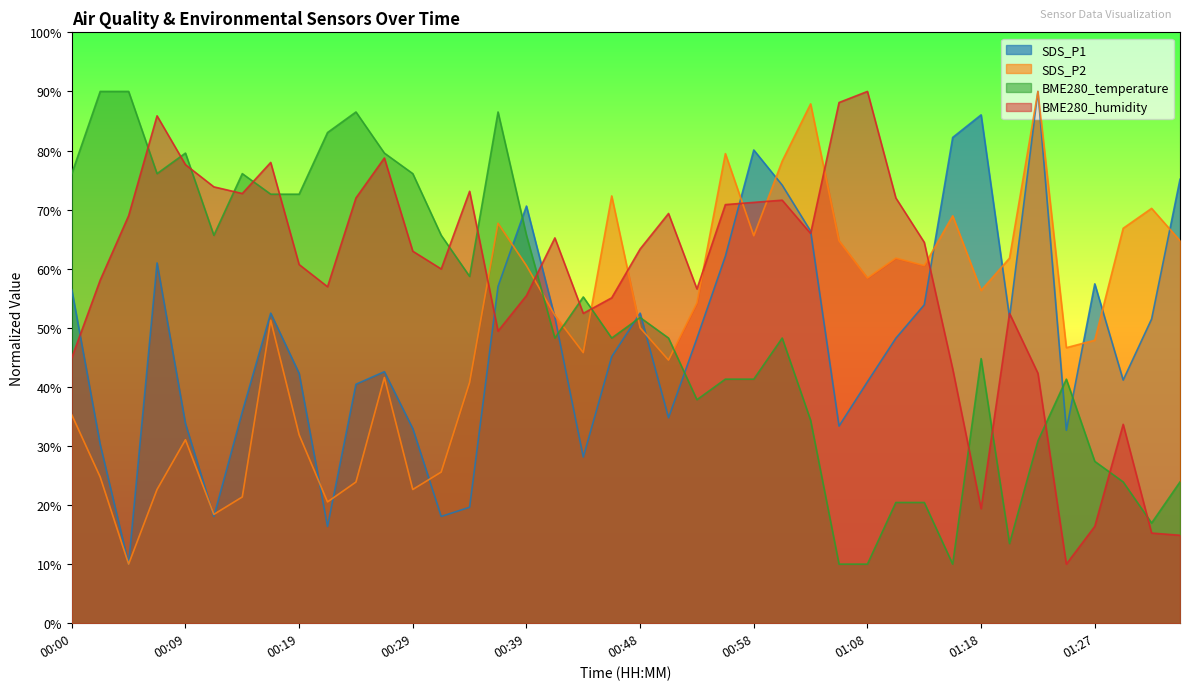

True or false: SDS_P1 has a value of 17.0 at 01:05.

False